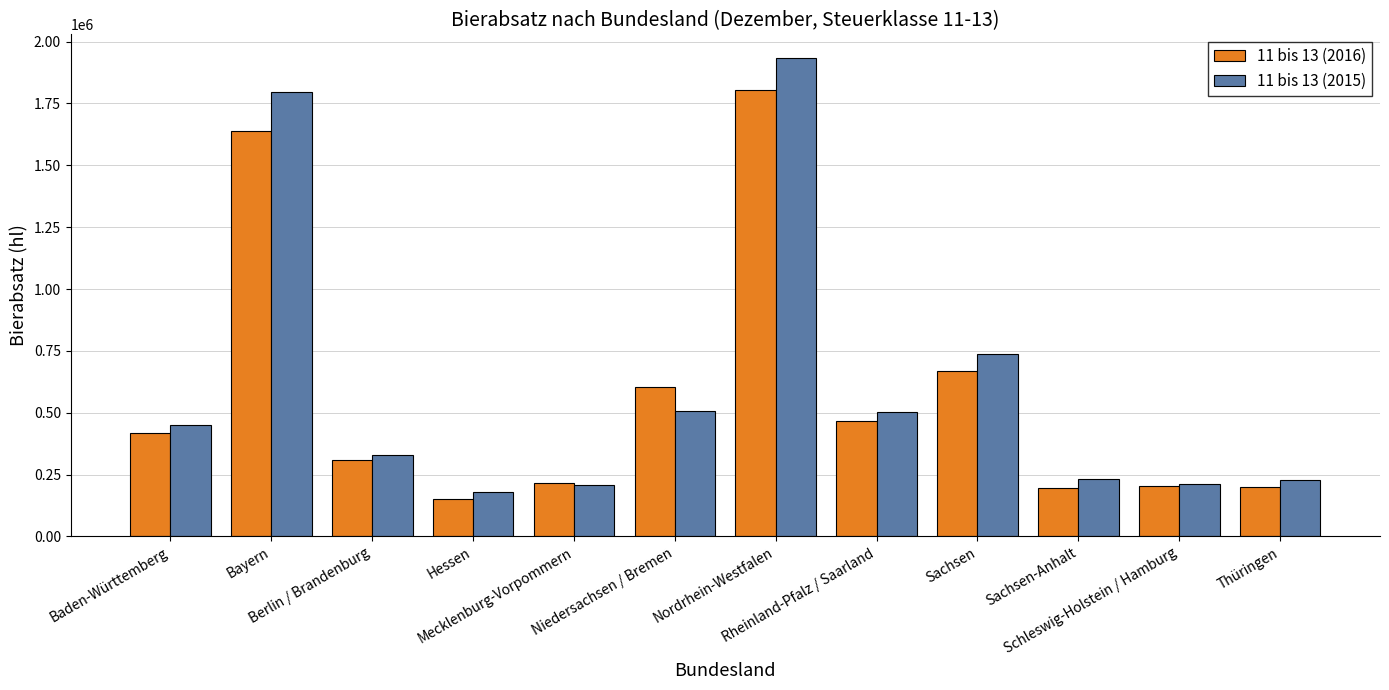

Which series changed the most between Rheinland-Pfalz / Saarland and Thüringen?

11 bis 13 (2015)